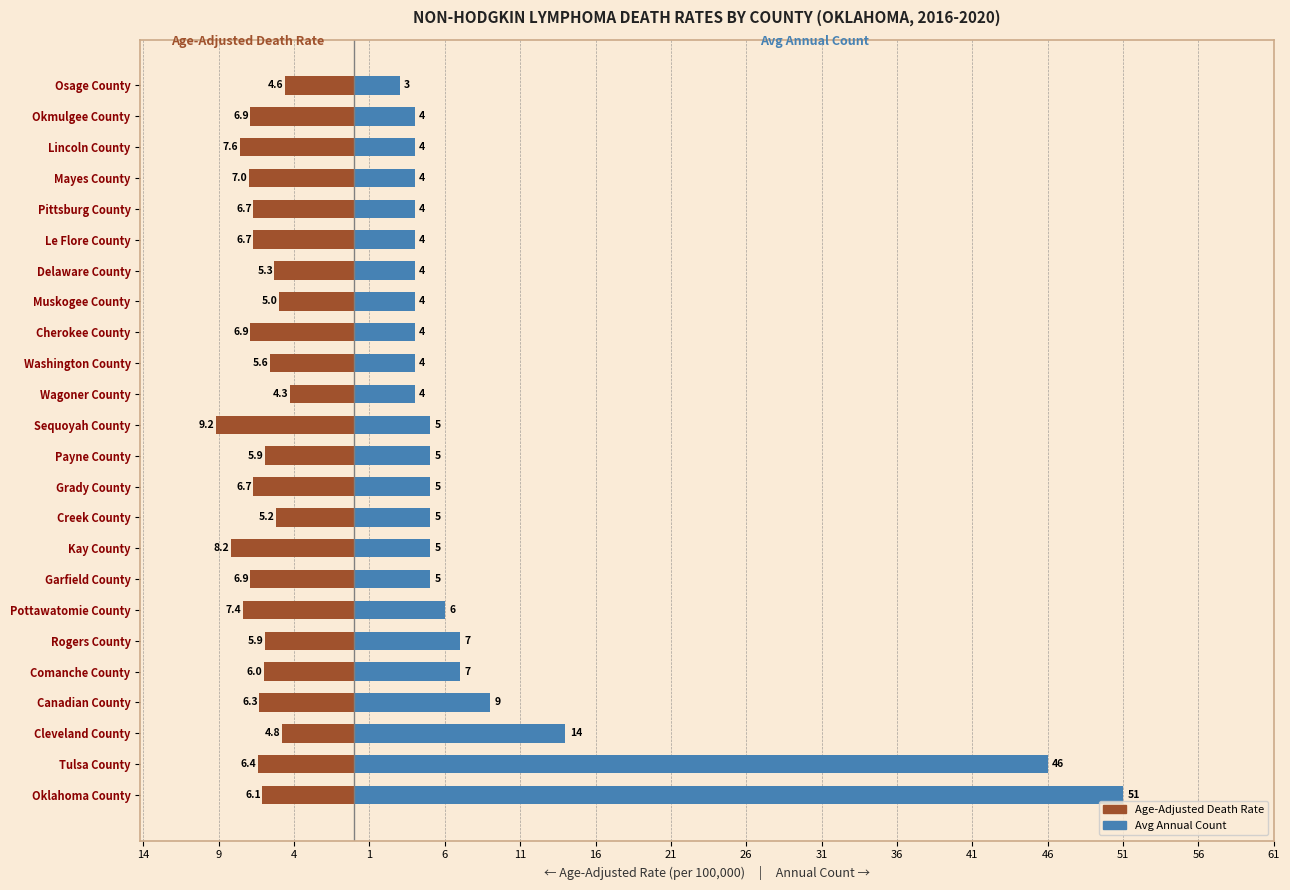

How many values in the Average Annual Count series are below 5?

11